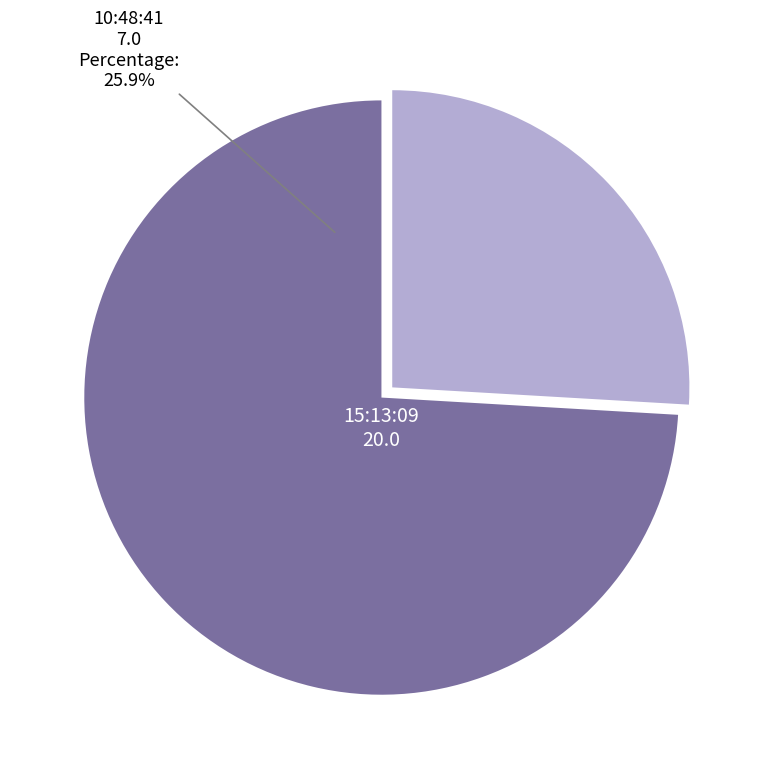

To the nearest percent, what is the difference between the largest and smallest slice percentages?

48%